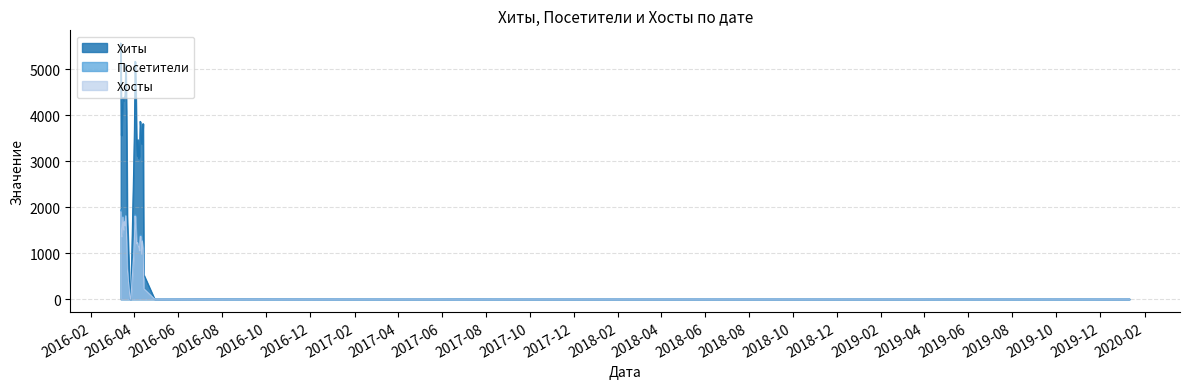

True or false: Хосты and Хиты intersect in this chart.

False